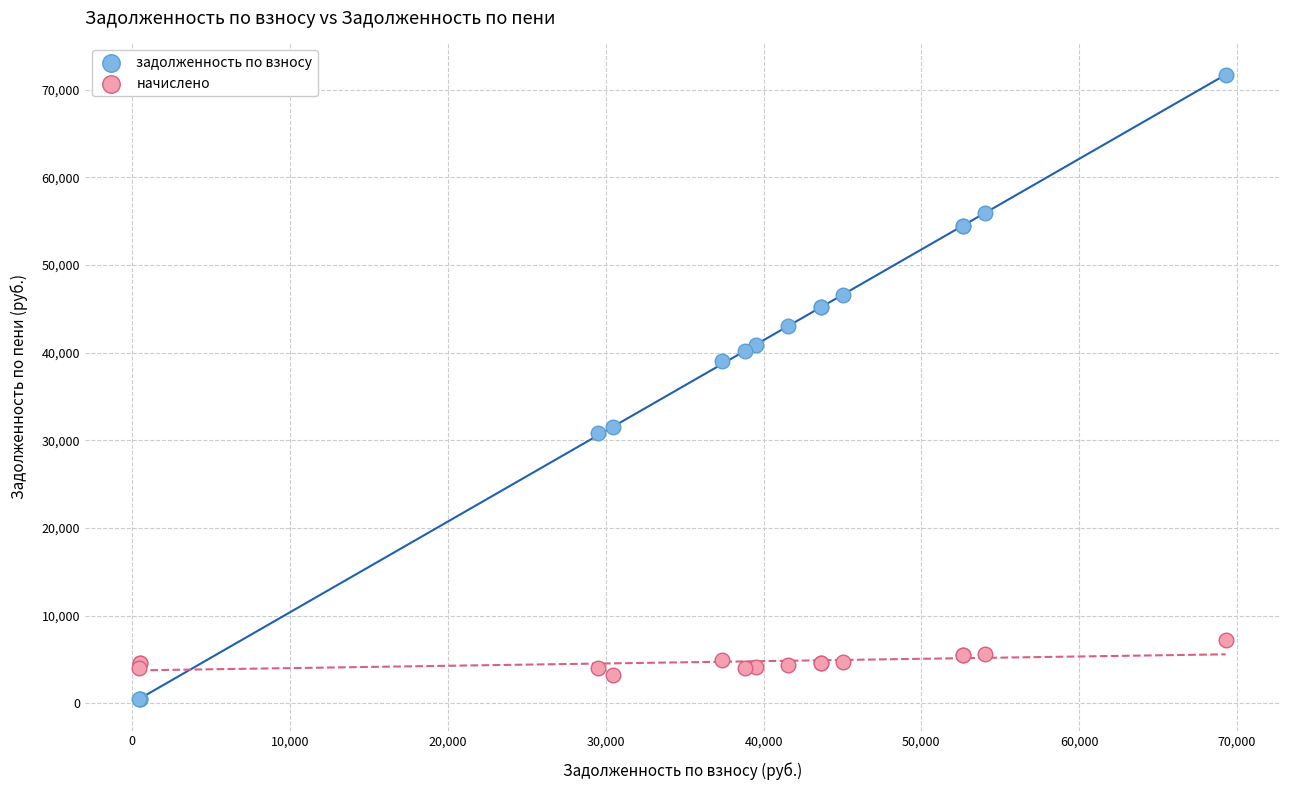

Which series contains the lowest Y value?

задолженность по взносу